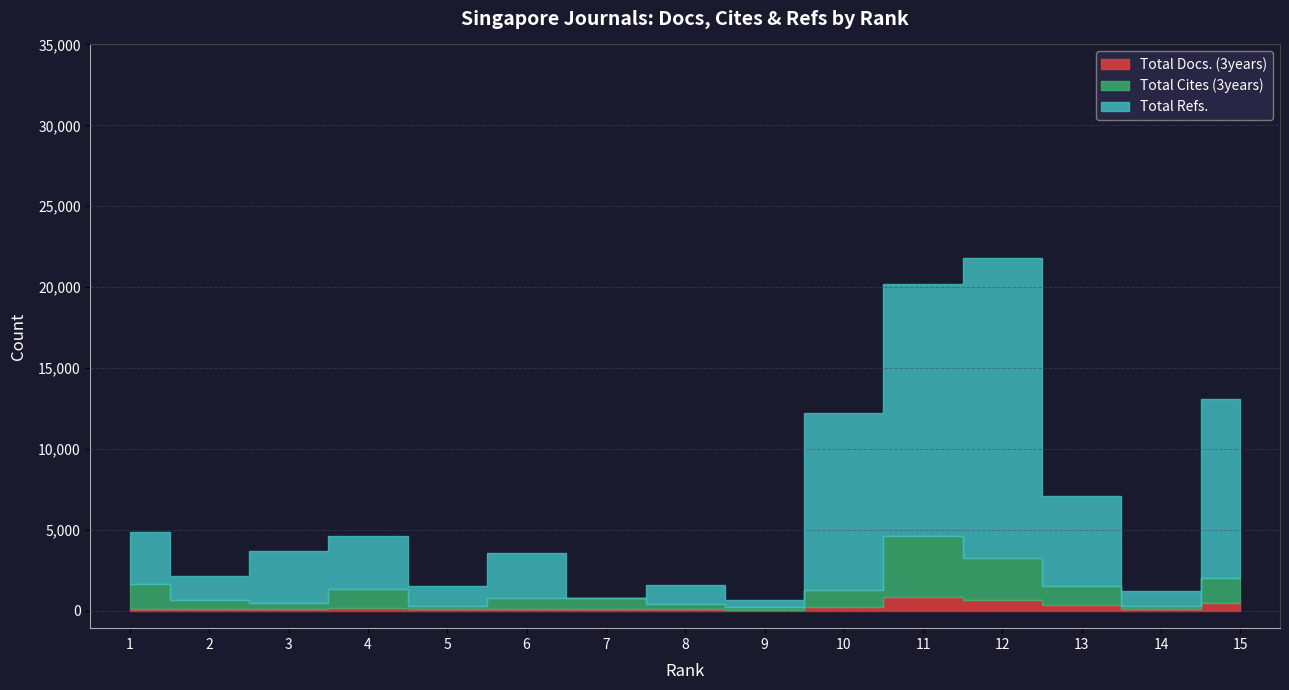

What is the total value across all series at 8?

1552